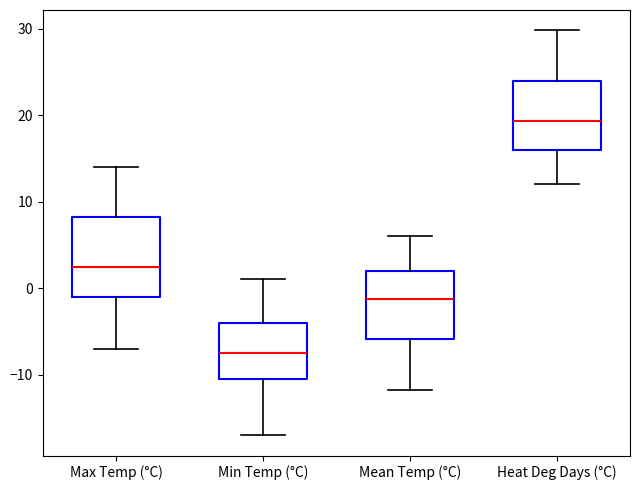

Reading left to right, transcribe this box plot: for each box, give where its median line is, the range the box spans, and where its two whiskers end, as read against the y-axis. The values are not printed on the chart, so give them approximately, as read against the axis.

Max Temp (°C): median 3, box -1 to 8, whiskers -7 to 14
Min Temp (°C): median -7, box -10 to -4, whiskers -17 to 1
Mean Temp (°C): median -1, box -6 to 2, whiskers -12 to 6
Heat Deg Days (°C): median 19, box 16 to 24, whiskers 12 to 30